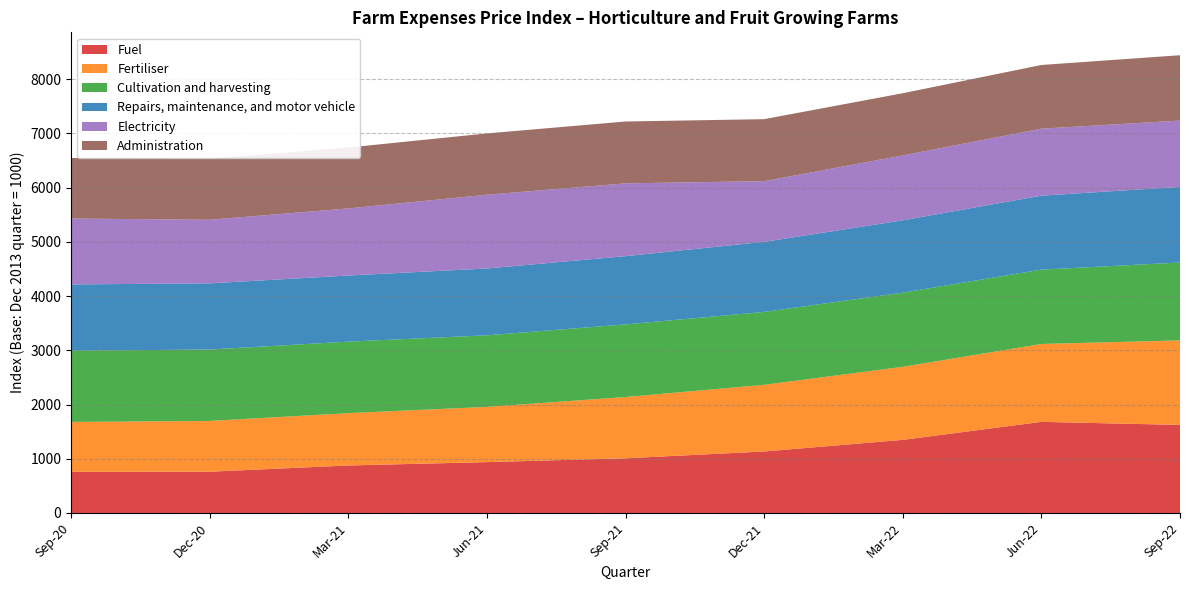

Reading left to right, extract all data points from this chart.

Fuel: Sep-20=760	Dec-20=761	Mar-21=876	Jun-21=938	Sep-21=1008	Dec-21=1134	Mar-22=1348	Jun-22=1680	Sep-22=1624
Fertiliser: Sep-20=919	Dec-20=936	Mar-21=965	Jun-21=1018	Sep-21=1130	Dec-21=1229	Mar-22=1347	Jun-22=1436	Sep-22=1558
Cultivation and harvesting: Sep-20=1313	Dec-20=1317	Mar-21=1318	Jun-21=1320	Sep-21=1339	Dec-21=1344	Mar-22=1367	Jun-22=1371	Sep-22=1436
Repairs, maintenance, and motor vehicle: Sep-20=1222	Dec-20=1220	Mar-21=1219	Jun-21=1232	Sep-21=1258	Dec-21=1292	Mar-22=1334	Jun-22=1364	Sep-22=1394
Electricity: Sep-20=1215	Dec-20=1172	Mar-21=1237	Jun-21=1360	Sep-21=1342	Dec-21=1119	Mar-22=1197	Jun-22=1235	Sep-22=1223
Administration: Sep-20=1116	Dec-20=1123	Mar-21=1123	Jun-21=1130	Sep-21=1141	Dec-21=1143	Mar-22=1146	Jun-22=1174	Sep-22=1205